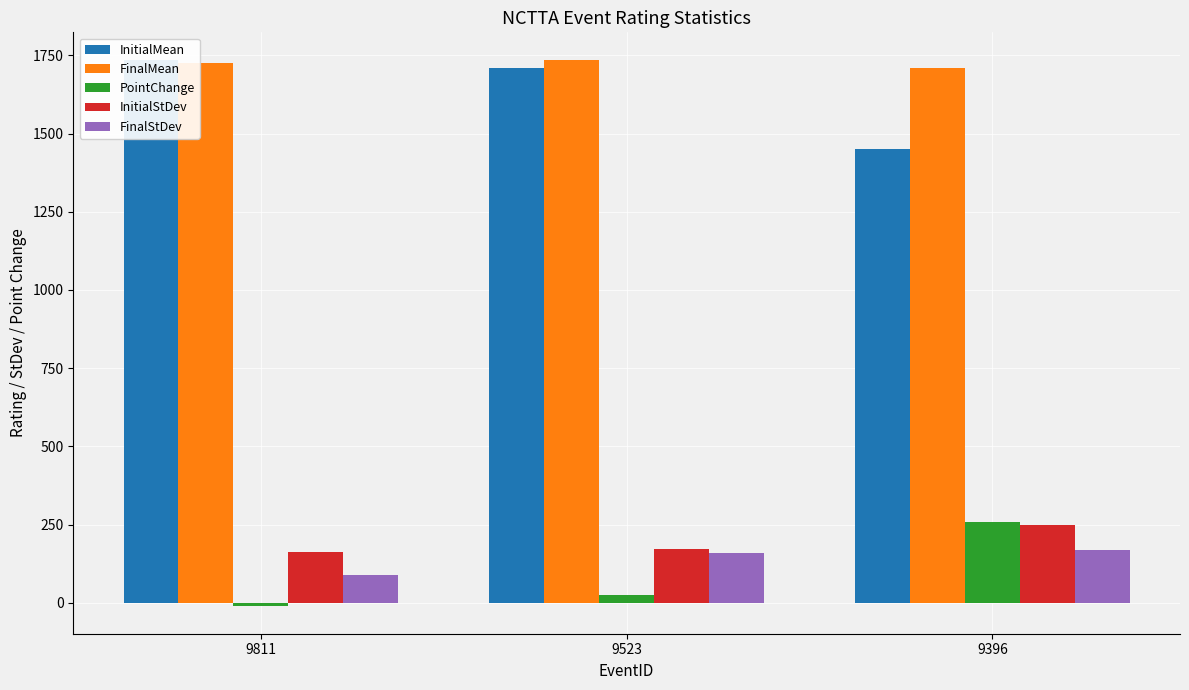

The value of FinalMean at 9811 is 1725. True or false?

True